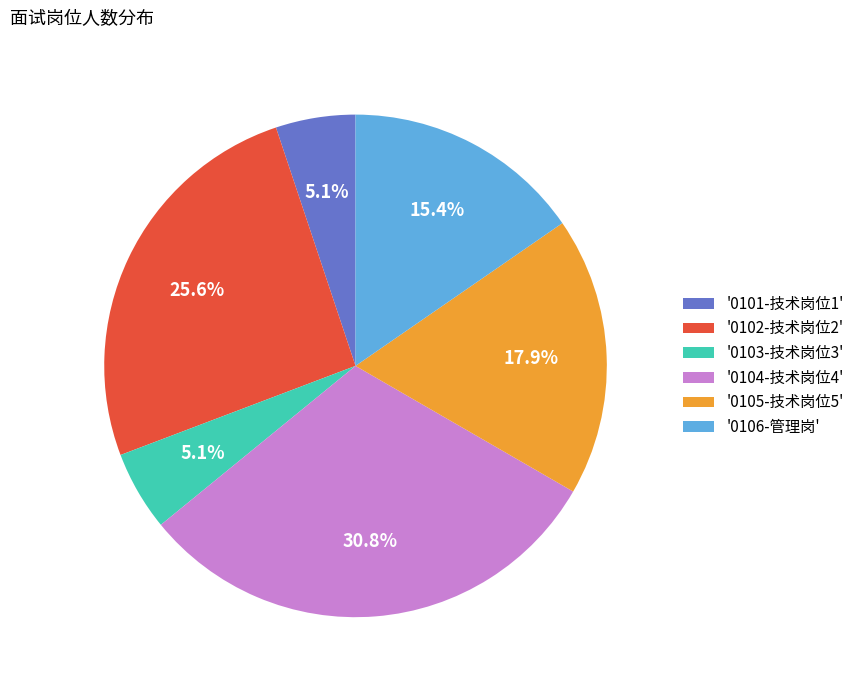

Approximately how many times larger is the value at '0105-技术岗位5' compared to '0104-技术岗位4'?

0.6